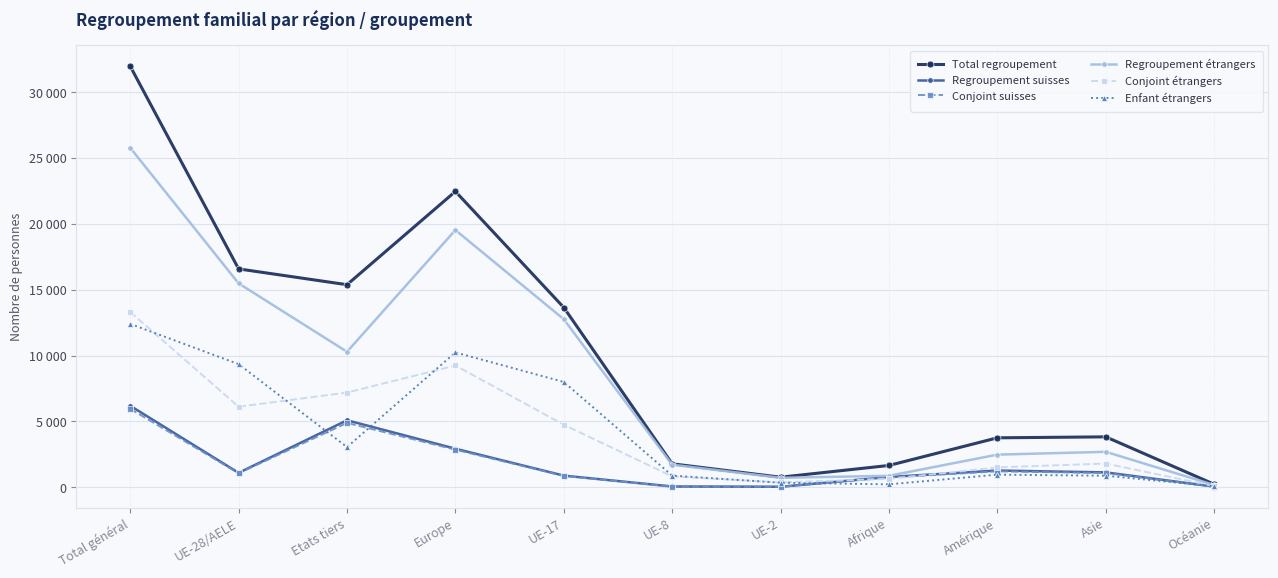

Which label corresponds to the largest value in the chart?

Total général